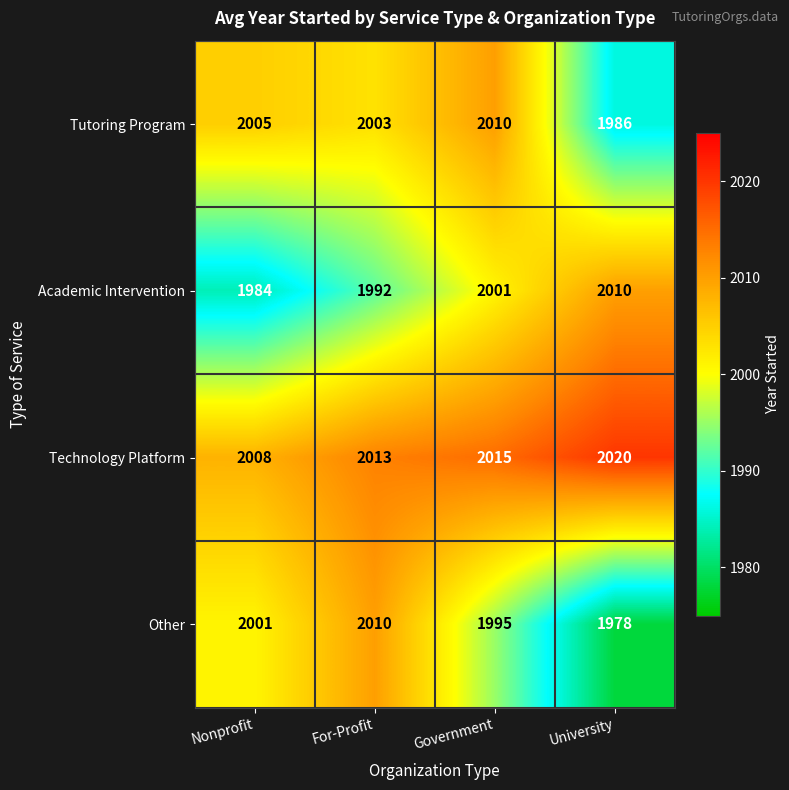

What is the sum of the Tutoring Program values at University and Government?

3996